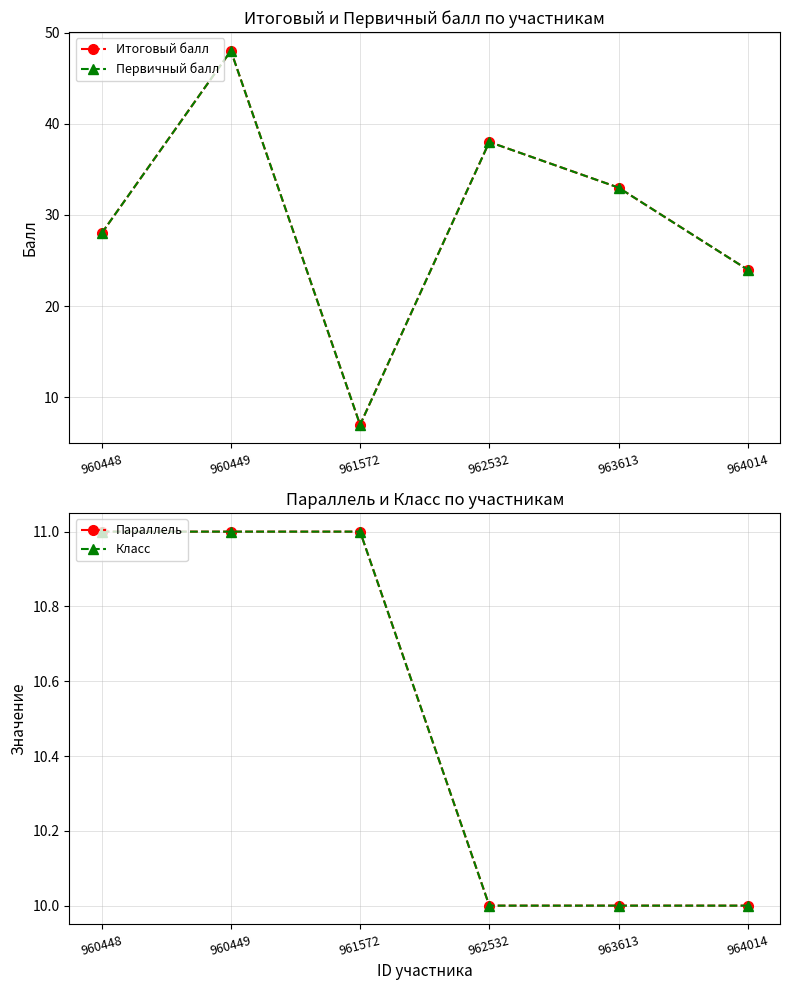

How many series are shown in this chart?

4